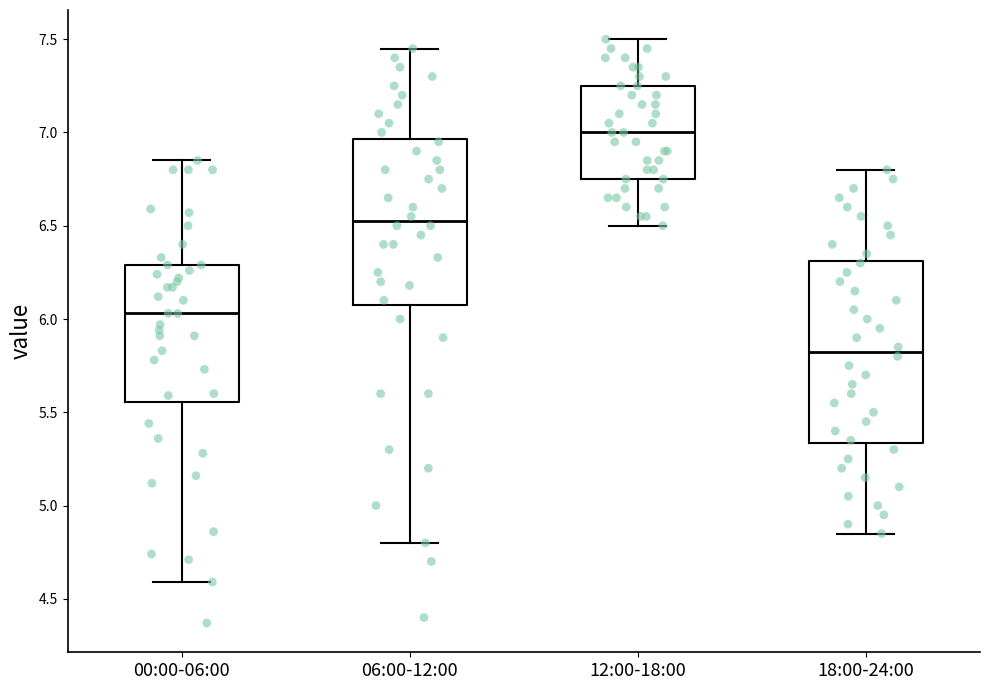

Where does the lower whisker of the box for 18:00-24:00 end on the y-axis? The values are not printed on the chart, so give them approximately, as read against the axis.

4.85